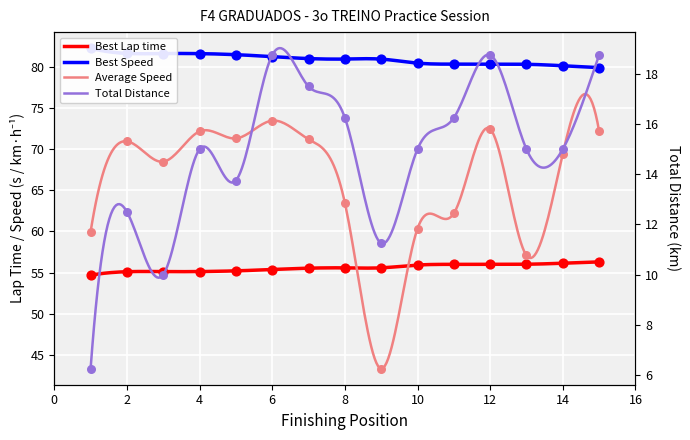

Which series has the largest total across all categories?

Best Speed